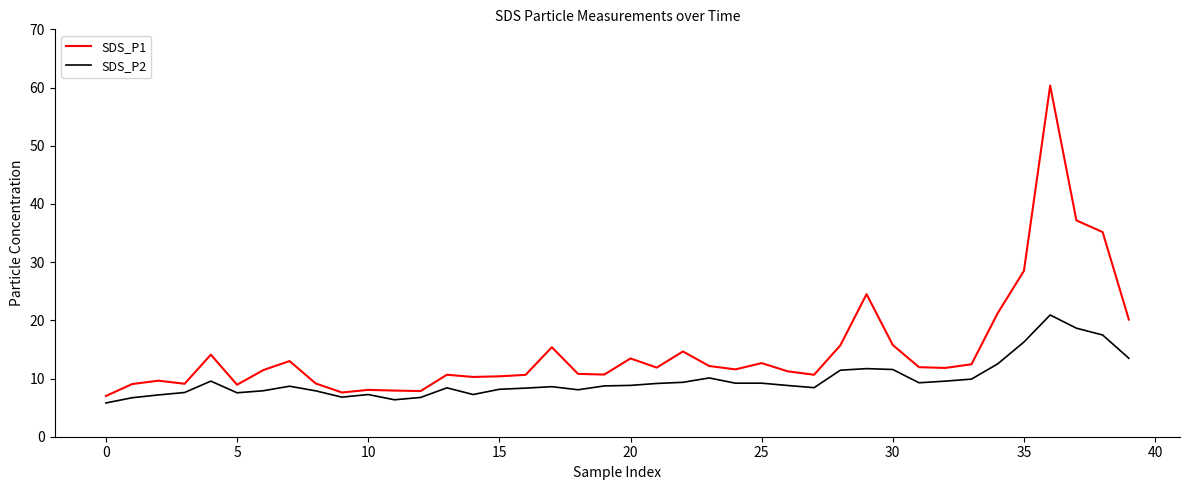

Which series has the largest total across all categories?

SDS_P1